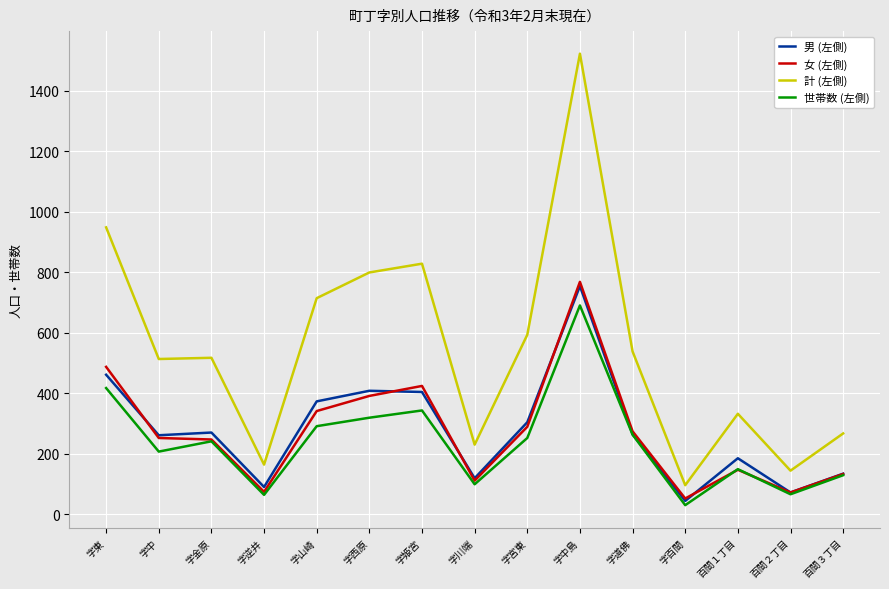

What is the total value across all series at 字道佛?

1339